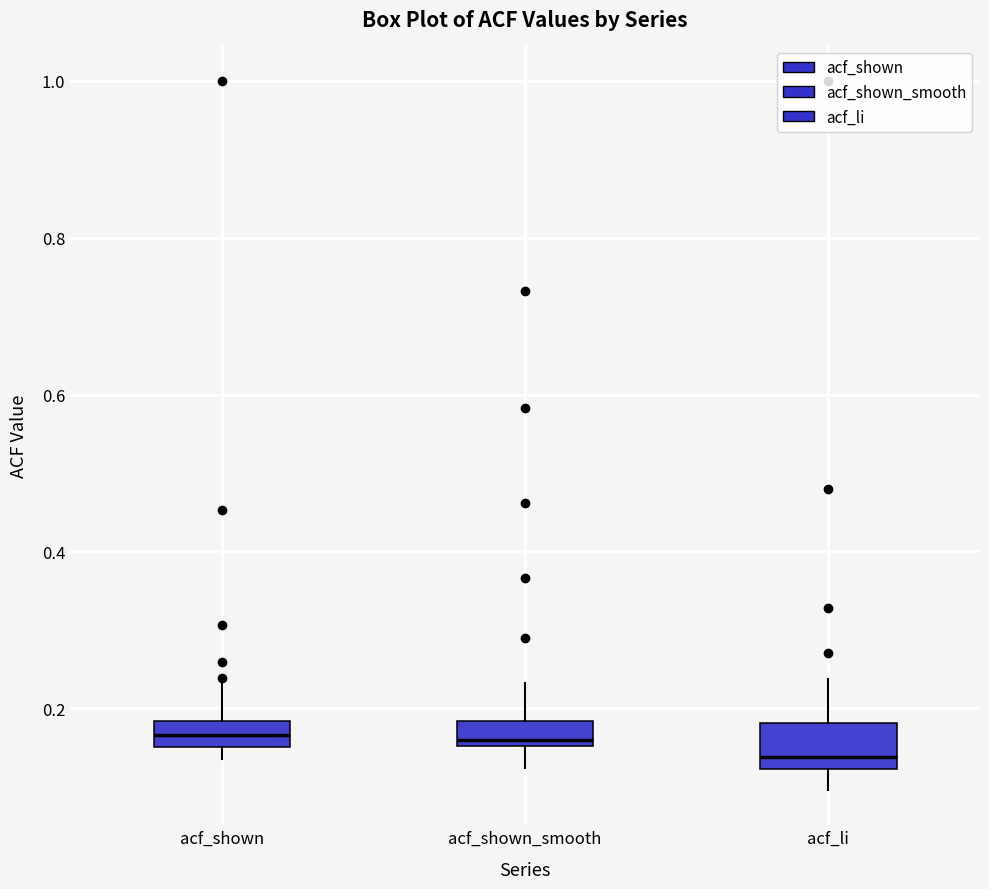

Reading left to right, read every box against the y-axis: the position of its median line, the range the box covers, and the ends of its whiskers. The values are not printed on the chart, so give them approximately, as read against the axis.

acf_shown: median 0.16 (inside the box), box 0.16 to 0.18, whiskers 0.14 to 0.24
acf_shown_smooth: median 0.16 (just above the box's lower edge), box 0.16 to 0.18, whiskers 0.12 to 0.24
acf_li: median 0.14, box 0.12 to 0.18, whiskers 0.10 to 0.24